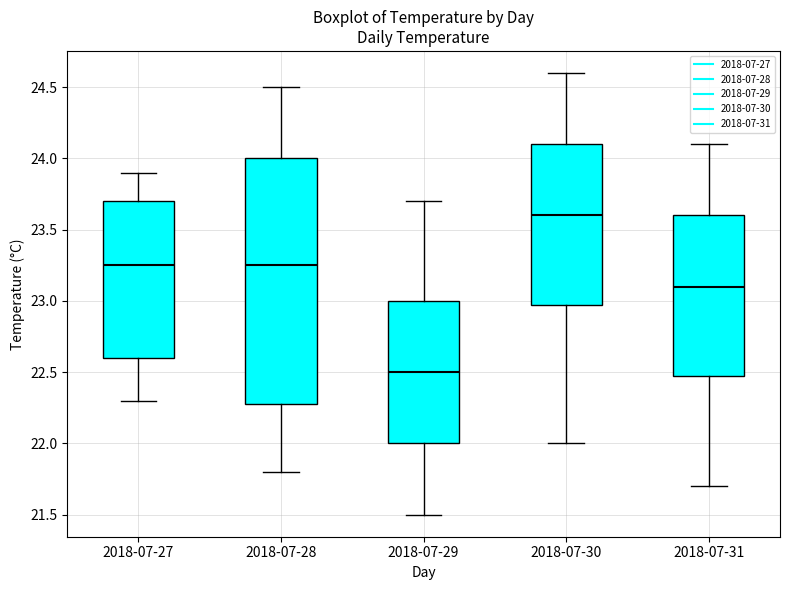

Where does the upper whisker of the box for 2018-07-31 end on the y-axis? The values are not printed on the chart, so give them approximately, as read against the axis.

24.10